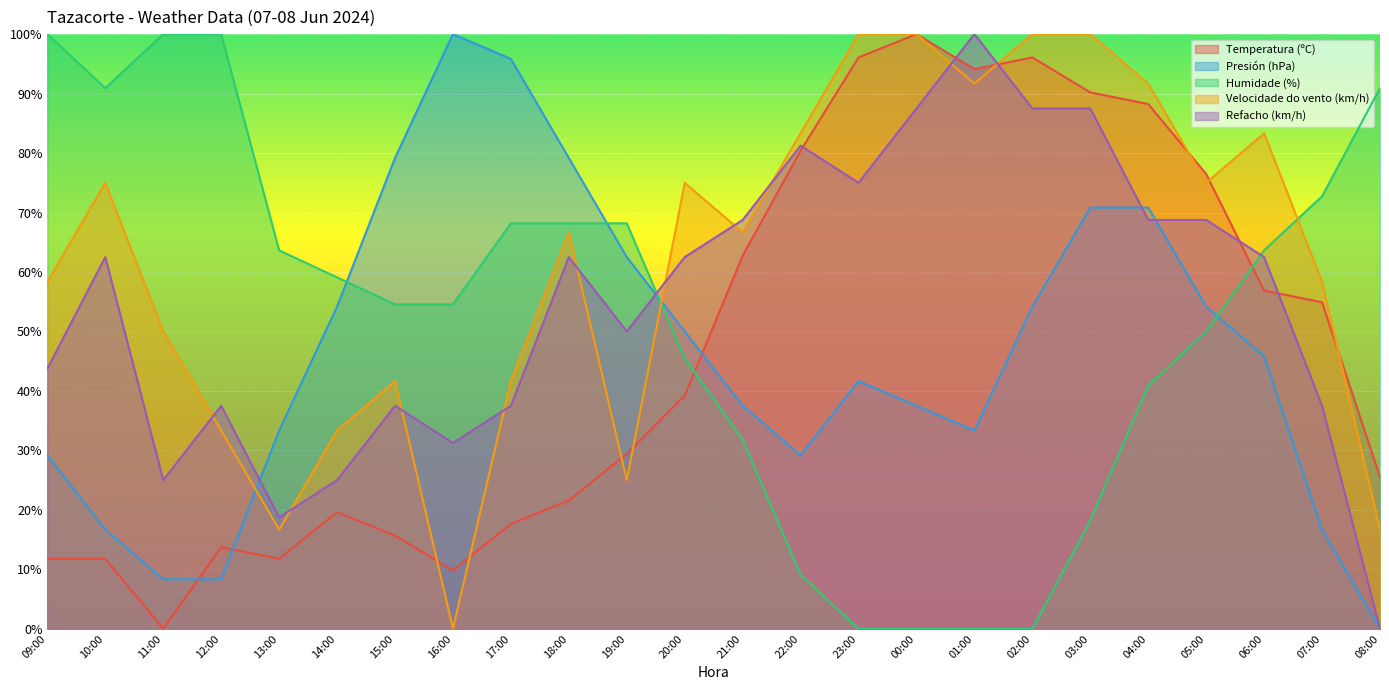

At which category is the sum across all series the highest?

03:00